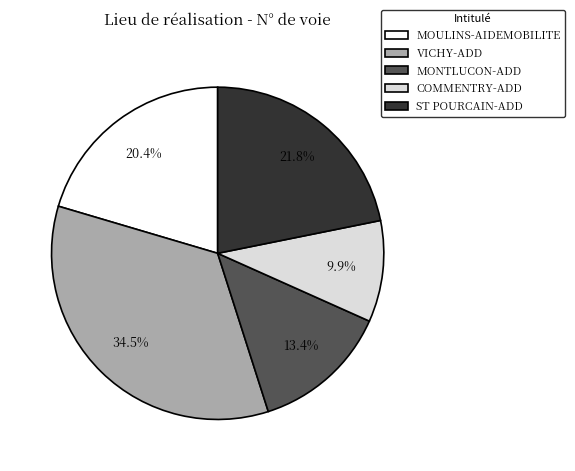

Which has a higher value, ST POURCAIN-ADD or VICHY-ADD?

VICHY-ADD